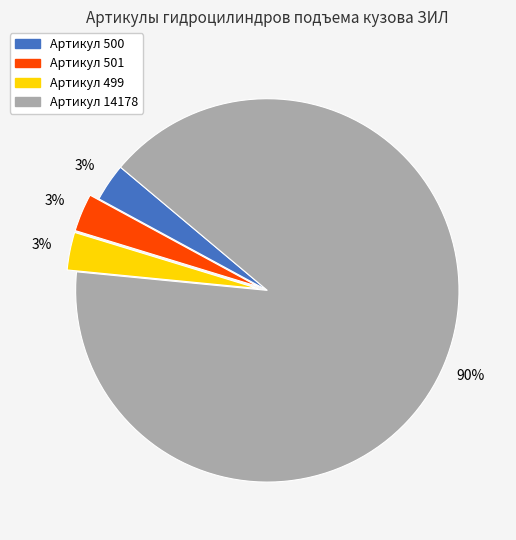

Is it true that Артикул 500 is 3% of the pie?

True